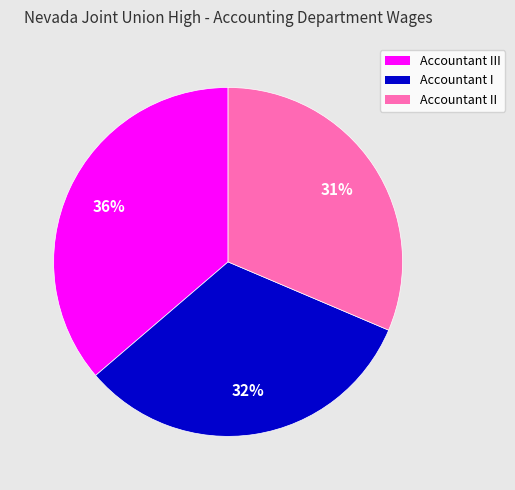

To the nearest percent, what is the average slice percentage?

33%